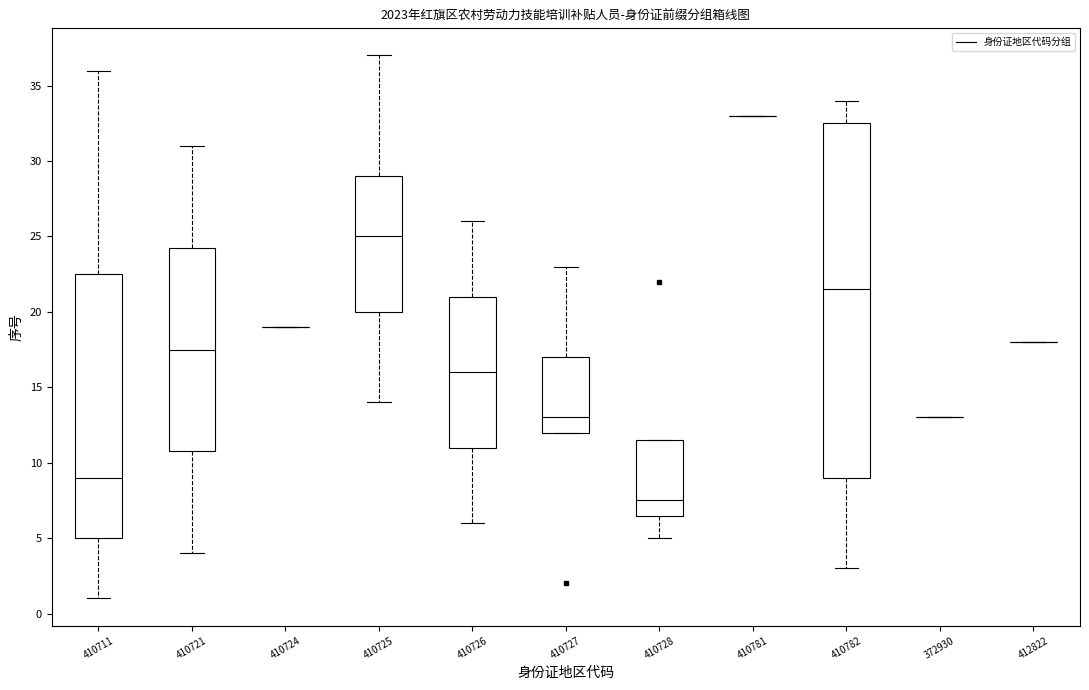

Reading left to right, transcribe this box plot: for each box, give where its median line is, the range the box spans, and where its two whiskers end, as read against the y-axis. The values are not printed on the chart, so give them approximately, as read against the axis.

410711: median 9.0, box 5.0 to 22.5, whiskers 1.0 to 36.0
410721: median 17.5, box 11.0 to 24.5, whiskers 4.0 to 31.0
410724: box collapsed to a line at 19.0, whiskers 19.0 to 19.0
410725: median 25.0, box 20.0 to 29.0, whiskers 14.0 to 37.0
410726: median 16.0, box 11.0 to 21.0, whiskers 6.0 to 26.0
410727: median 13.0, box 12.0 to 17.0, whiskers 12.0 to 23.0
410728: median 7.5, box 6.5 to 11.5, whiskers 5.0 to 11.5
410781: box collapsed to a line at 33.0, whiskers 33.0 to 33.0
410782: median 21.5, box 9.0 to 32.5, whiskers 3.0 to 34.0
372930: box collapsed to a line at 13.0, whiskers 13.0 to 13.0
412822: box collapsed to a line at 18.0, whiskers 18.0 to 18.0